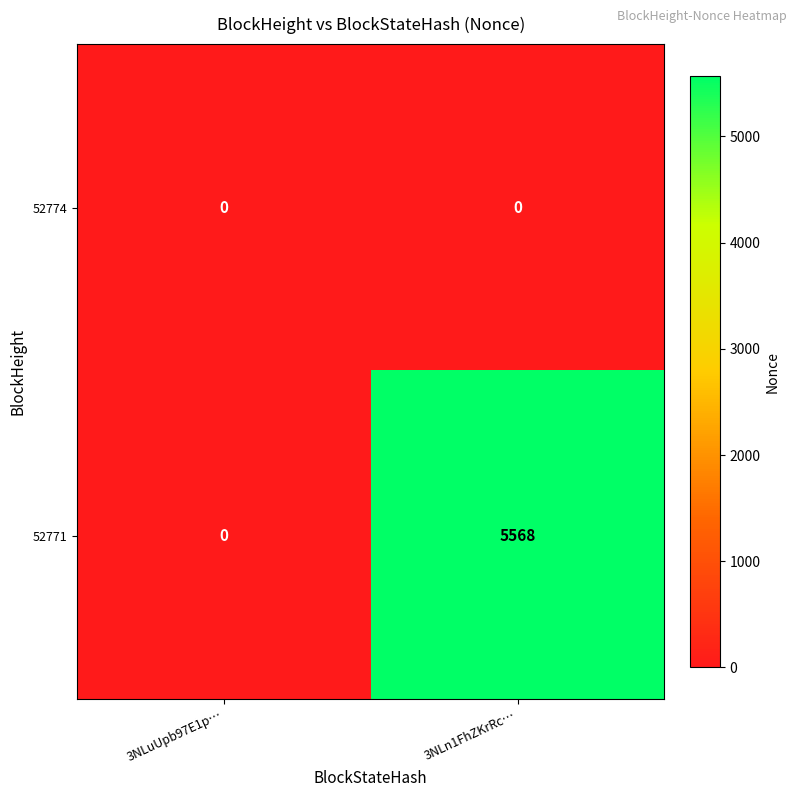

Which series has the largest range (max minus min)?

52771